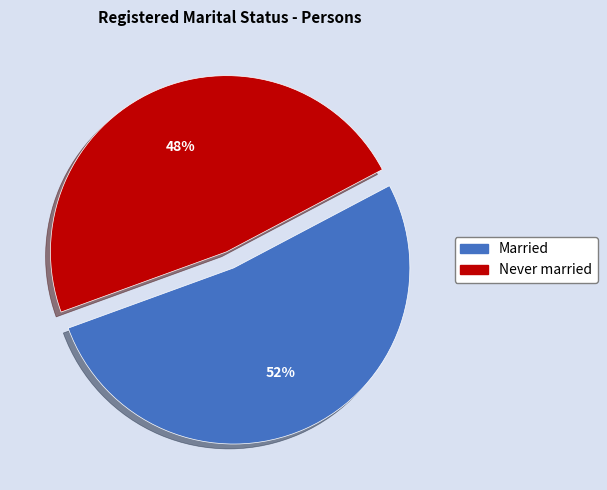

How many slices are in this pie chart?

2